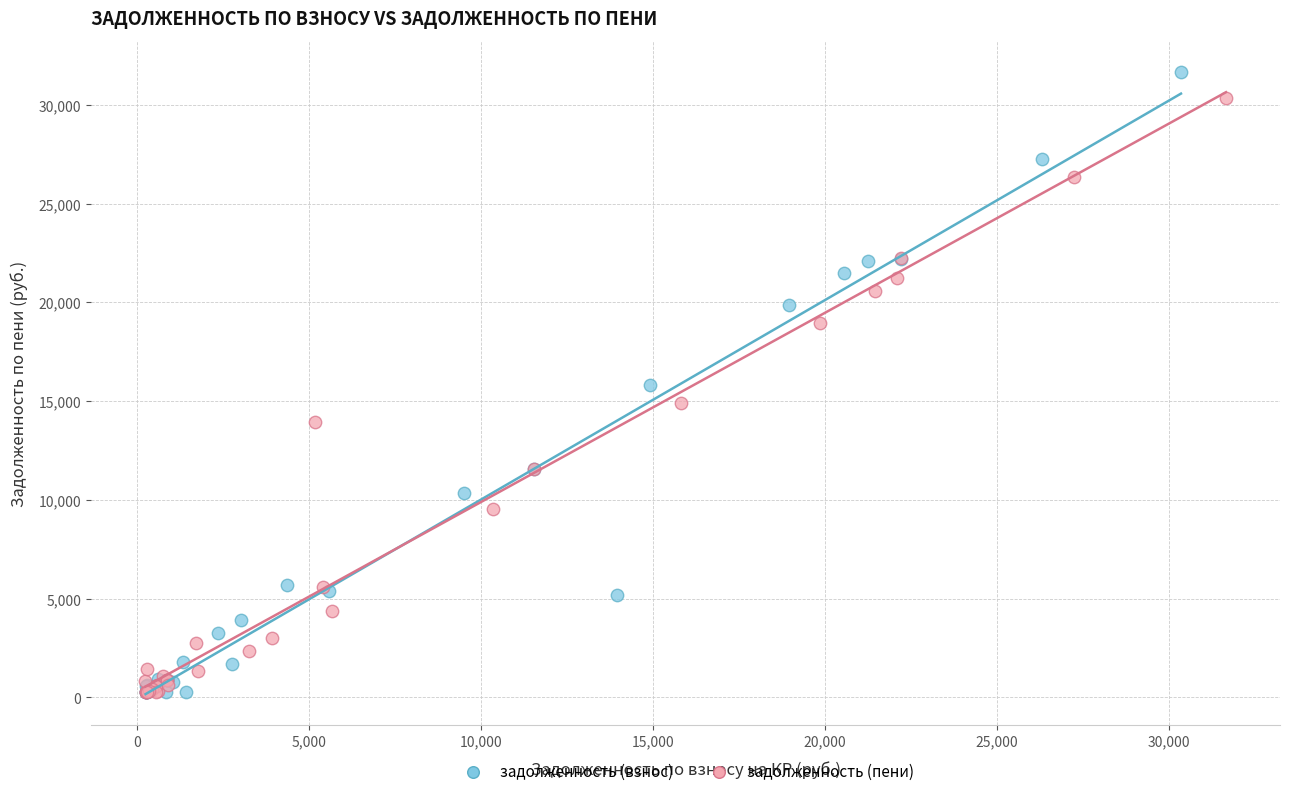

Which series has the widest spread of Y values?

задолженность (взнос)